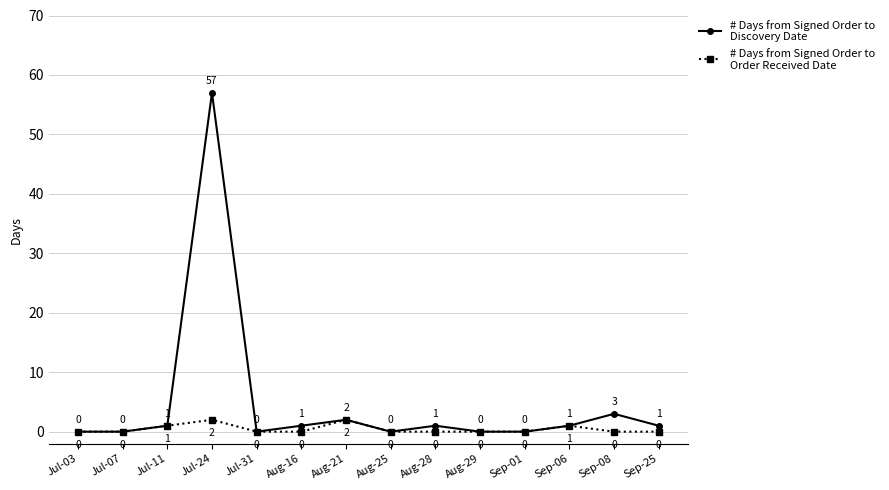

What position from the right is Jul-07?

13